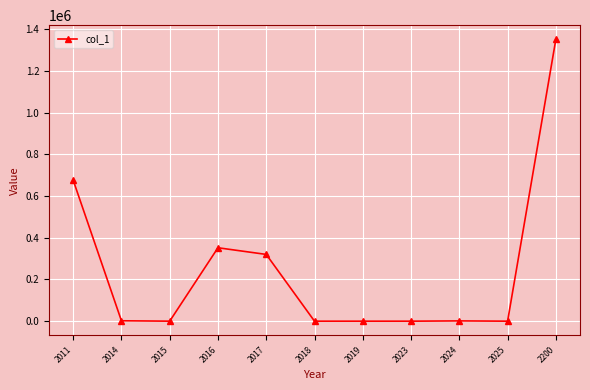

The value at 2017 is 320275. True or false?

True